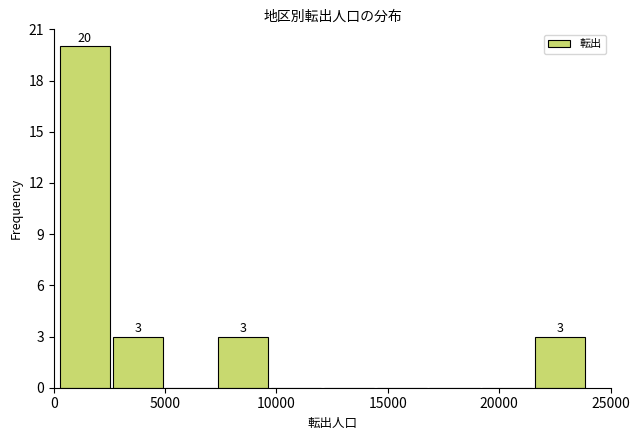

Which range on the x-axis has the tallest bar?

500 to 2500